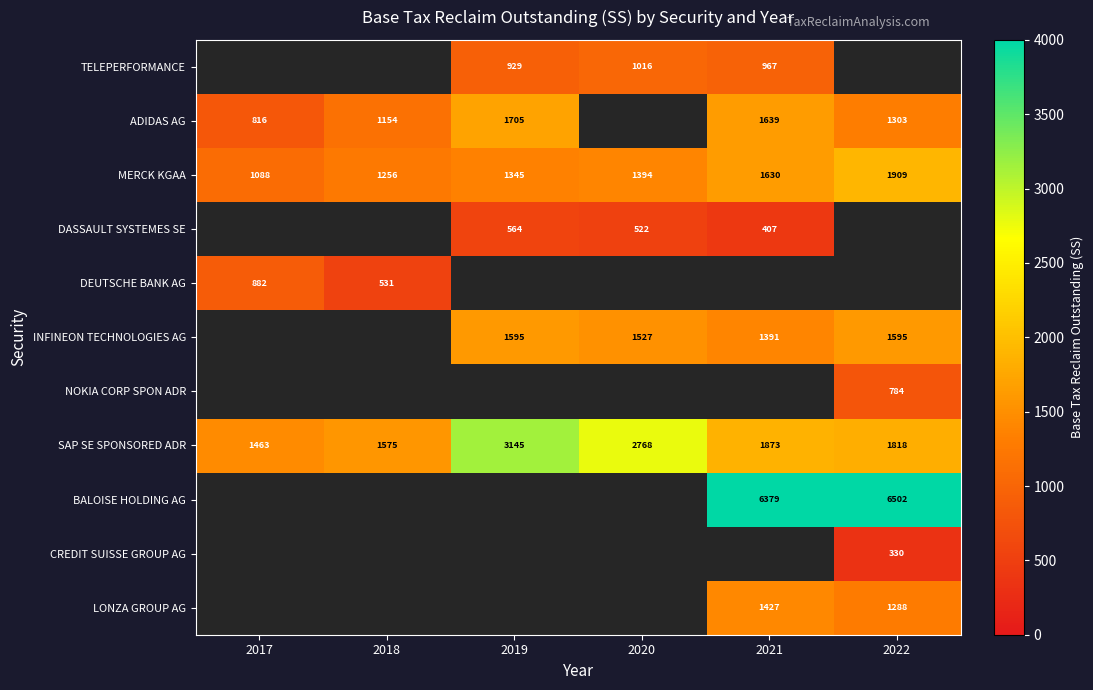

Between 2019 and 2017, which is larger?

2019